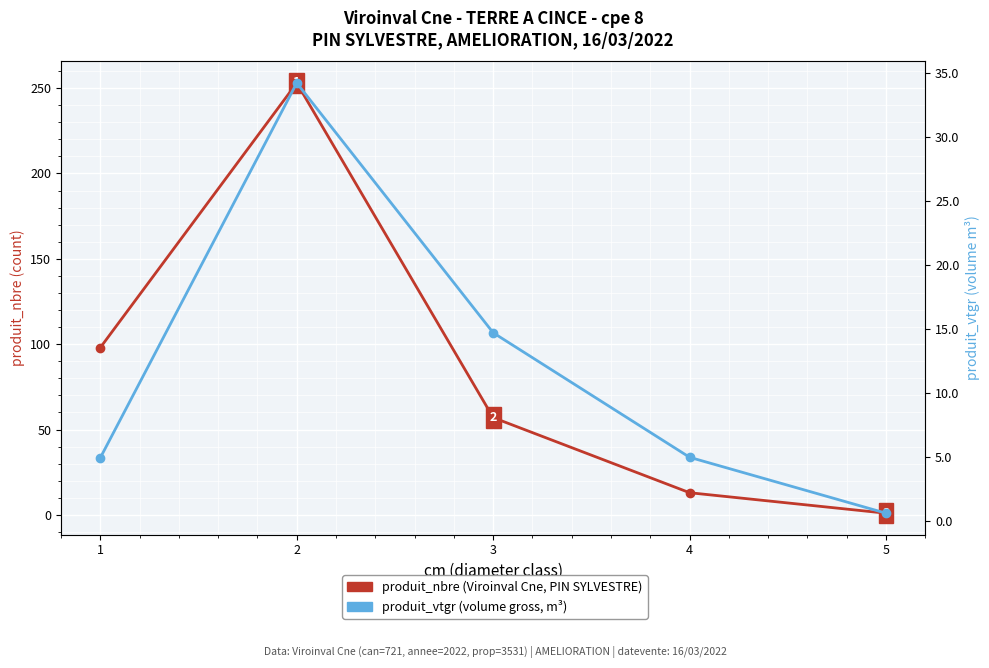

What is the value of the produit_nbre point at the 3rd from the left?

57.0